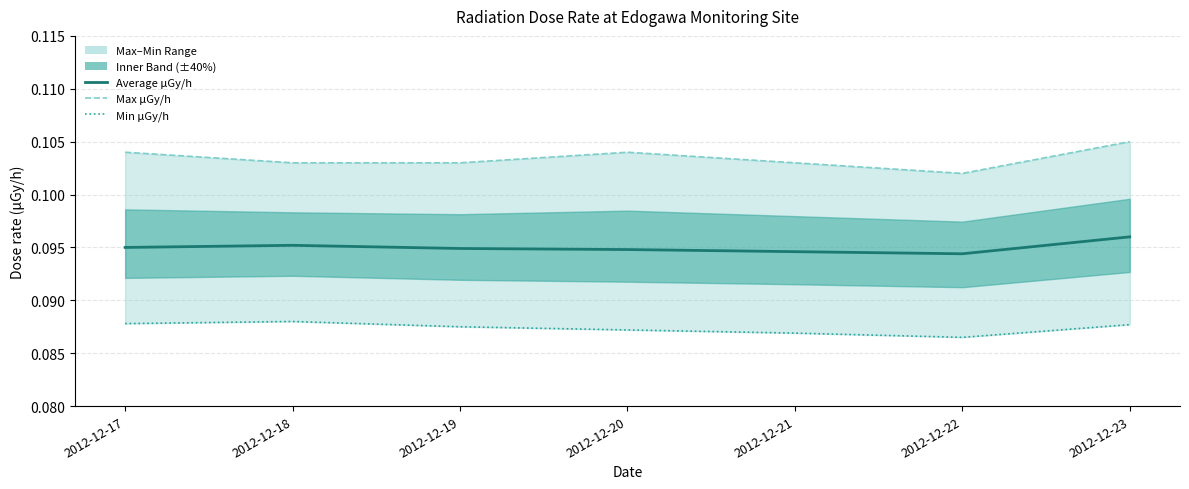

Which series has the widest spread of values?

線量率 最大値 (max) μGy/h